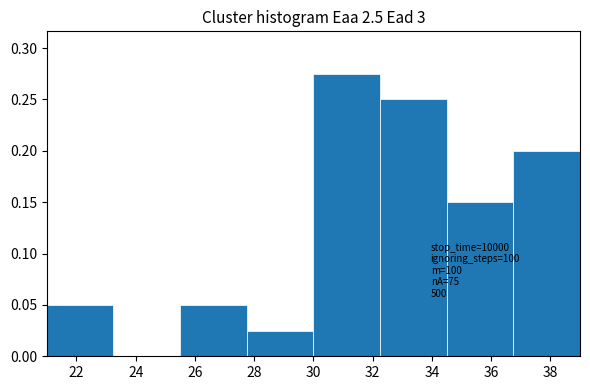

Over which range of the x-axis is the bar tallest?

30.00 to 32.25